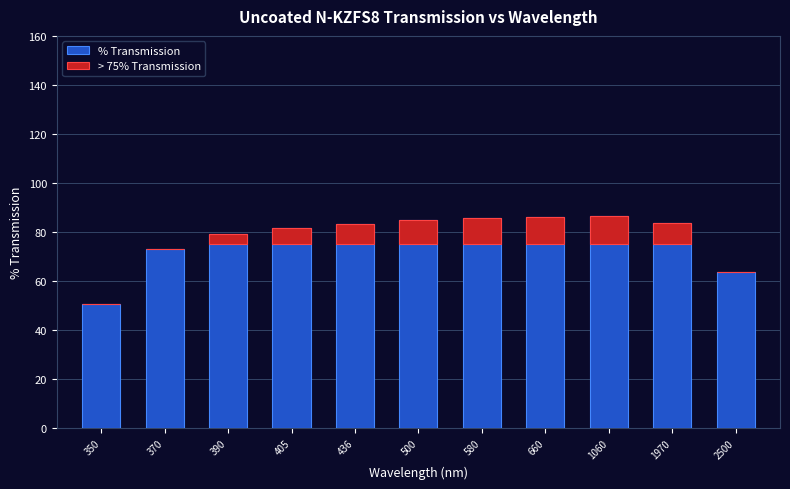

Is it true that > 75% Transmission equals 12.2 at 1970?

False